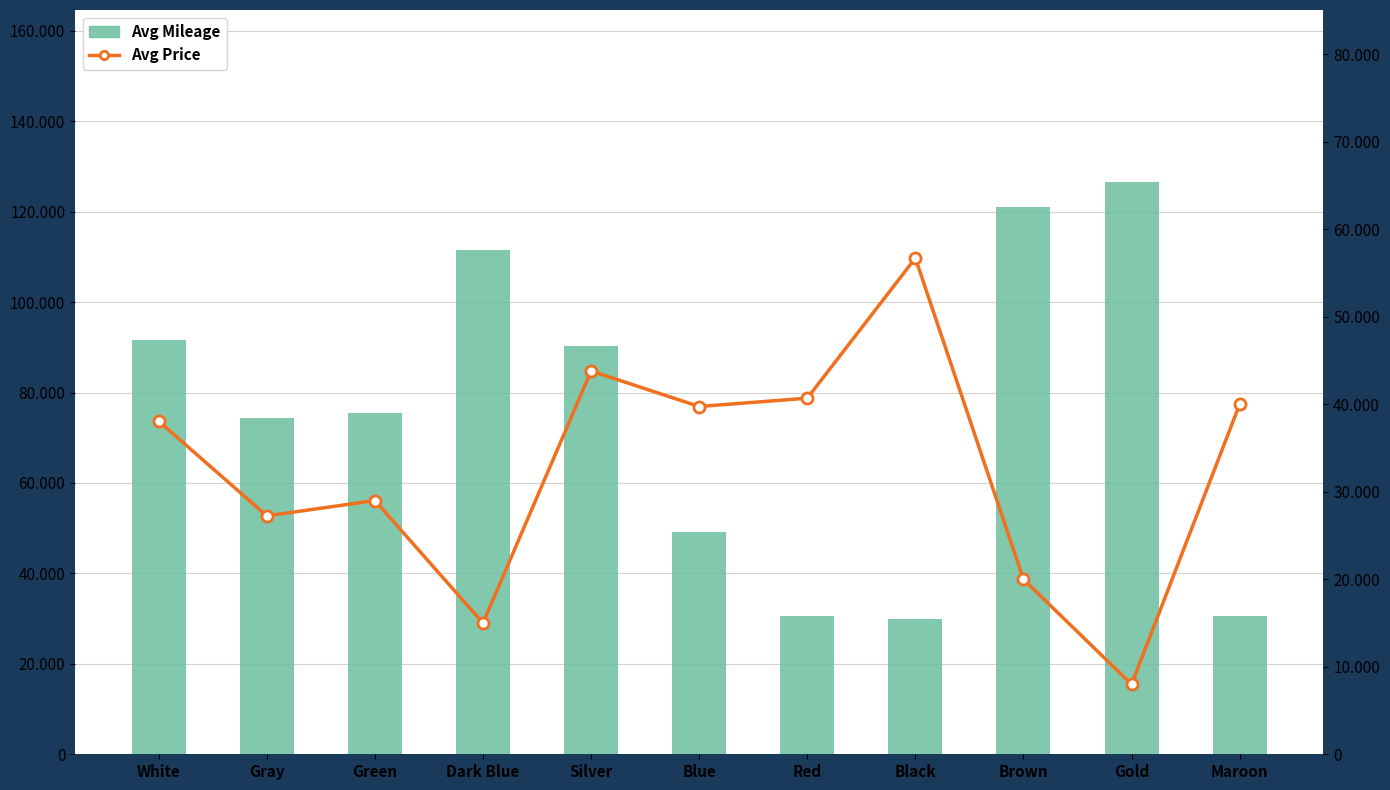

What is the difference between the maximum and minimum values in the Avg Price series?

48709